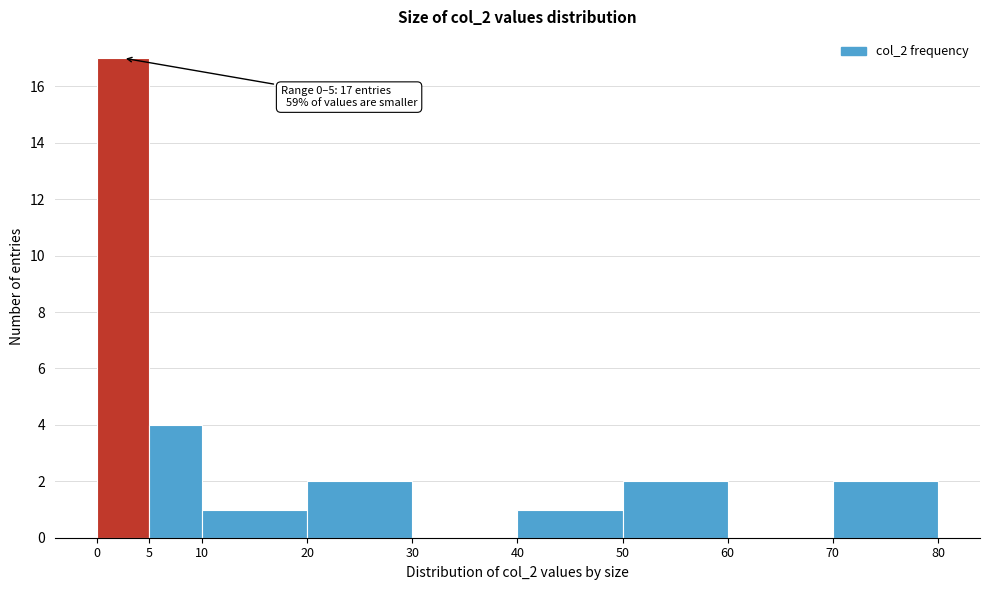

Over which range of the x-axis is the bar tallest?

0 to 5